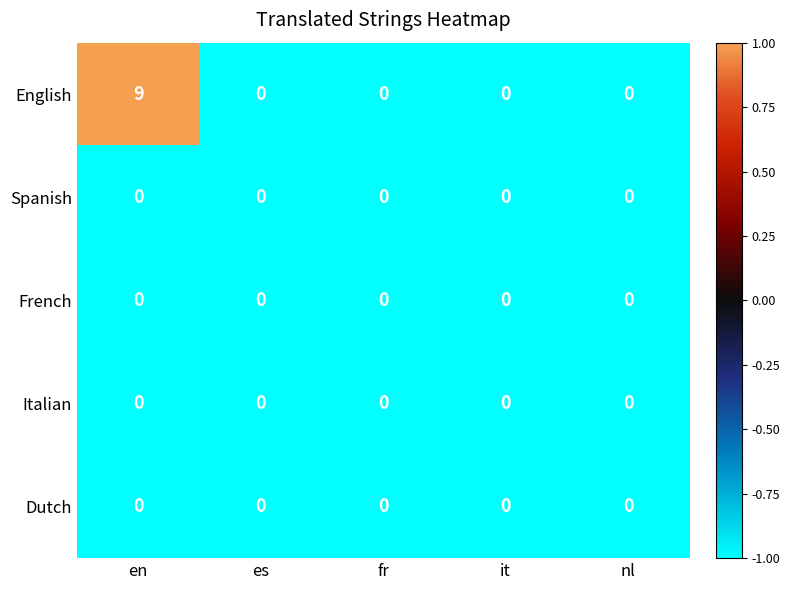

Which series has the widest spread of values?

English